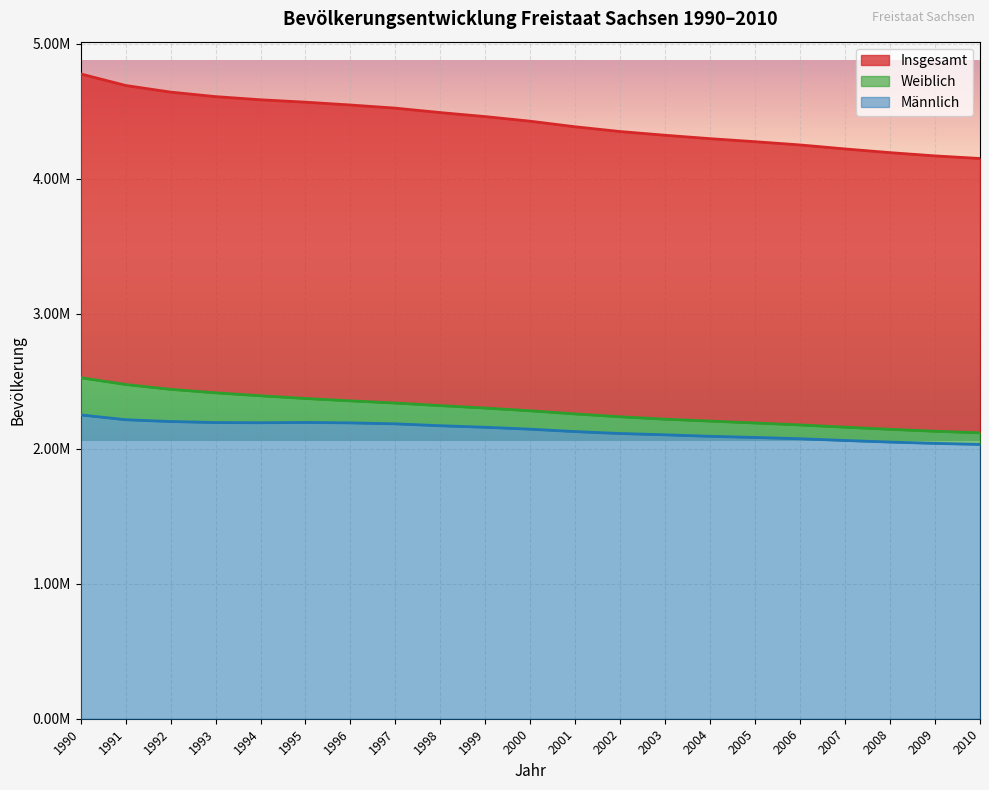

Reading left to right, list all the values displayed in this chart.

Insgesamt: 1990=4775914	1991=4690246	1992=4641108	1993=4607775	1994=4584345	1995=4566603	1996=4545702	1997=4522412	1998=4489415	1999=4459686	2000=4425581	2001=4384192	2002=4349059	2003=4321437	2004=4296284	2005=4273754	2006=4249774	2007=4220200	2008=4192801	2009=4168732	2010=4149477
Männlich: 1990=2250153	1991=2214693	1992=2201310	1993=2193846	1994=2192299	1995=2194597	1996=2191334	1997=2184168	1998=2170172	1999=2158726	2000=2144676	2001=2126723	2002=2112497	2003=2102768	2004=2091821	2005=2083240	2006=2073755	2007=2060804	2008=2049173	2009=2039451	2010=2031630
Weiblich: 1990=2525761	1991=2475553	1992=2439798	1993=2413929	1994=2392046	1995=2372006	1996=2354368	1997=2338244	1998=2319243	1999=2300960	2000=2280905	2001=2257469	2002=2236562	2003=2218669	2004=2204463	2005=2190514	2006=2176019	2007=2159396	2008=2143628	2009=2129281	2010=2117847